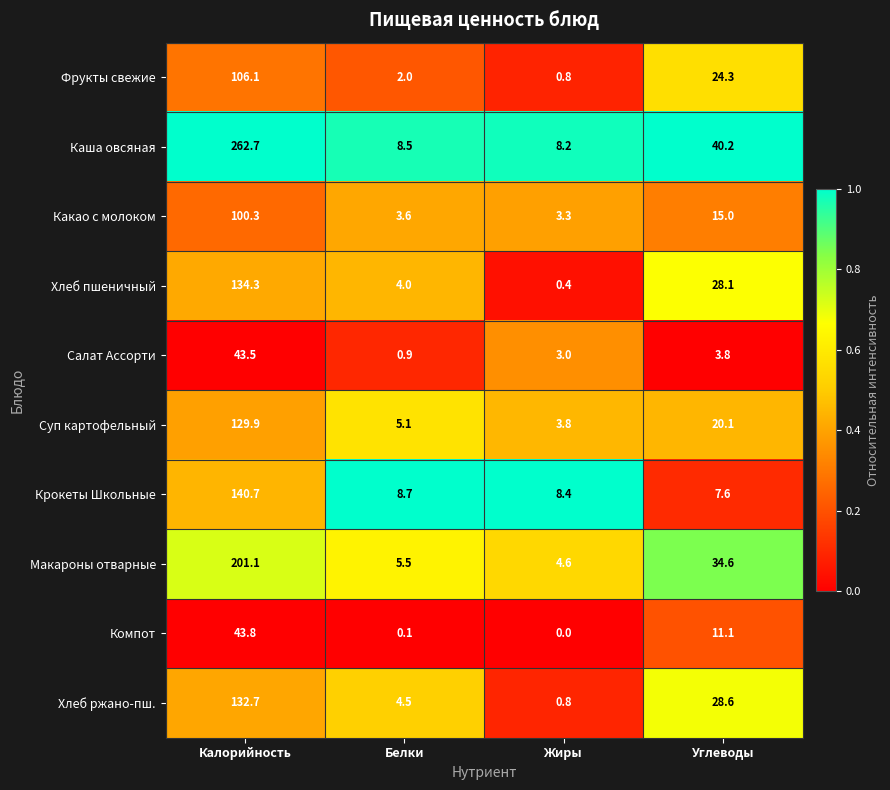

What is the maximum value shown in the chart?

262.7